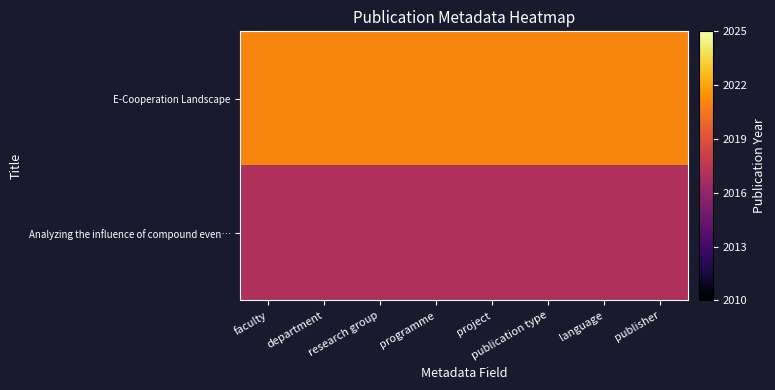

Which category has the highest value across all series?

faculty